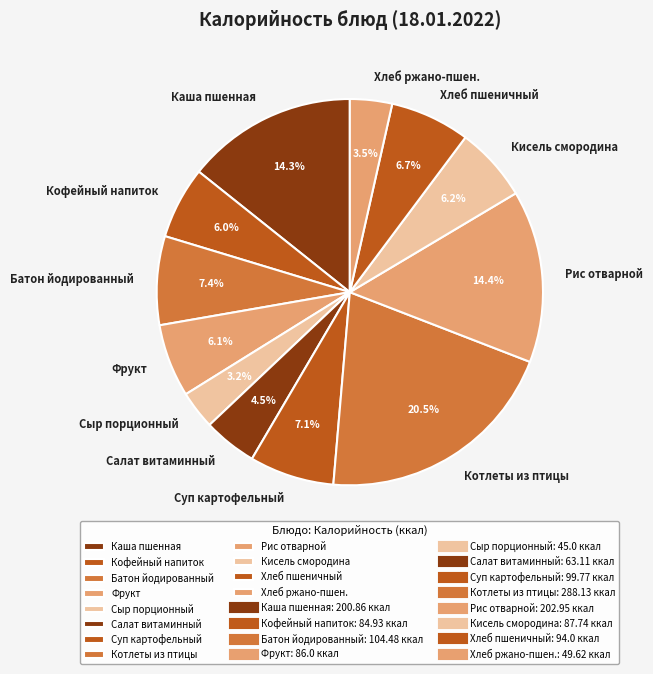

To the nearest percent, what is the average slice percentage?

8%